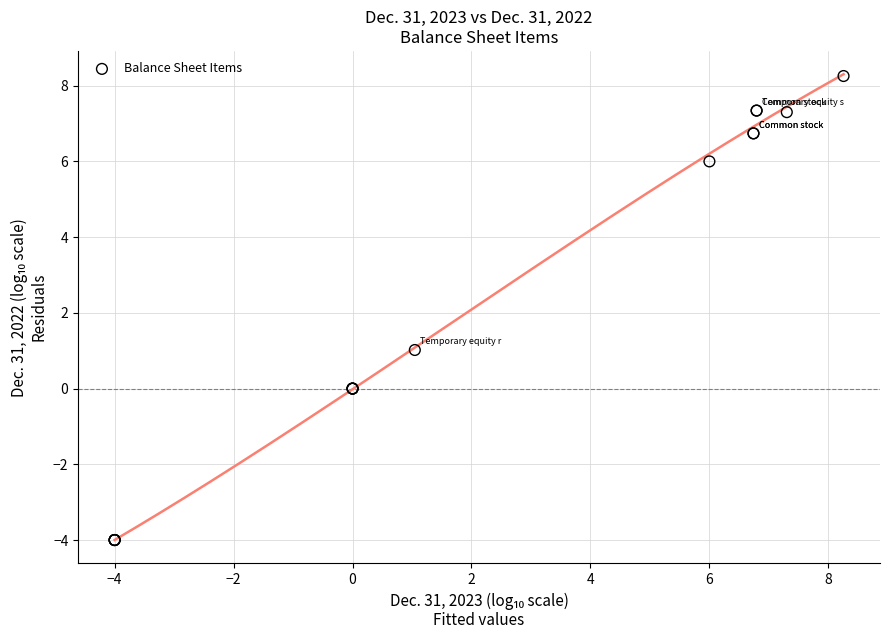

What Y value in the scatter plot is closest to 2?

1.0